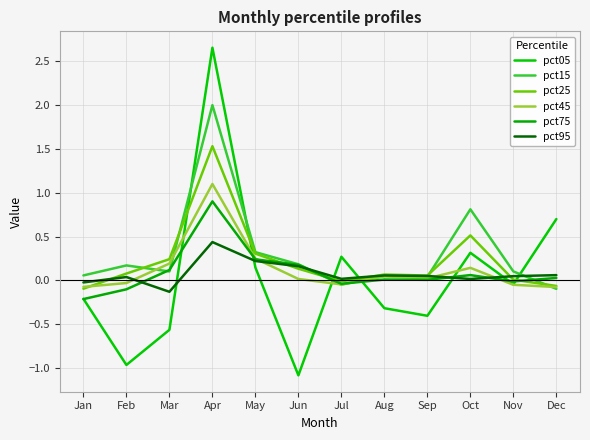

List the series in order of their peak value, lowest first.

pct95, pct75, pct45, pct25, pct15, pct05